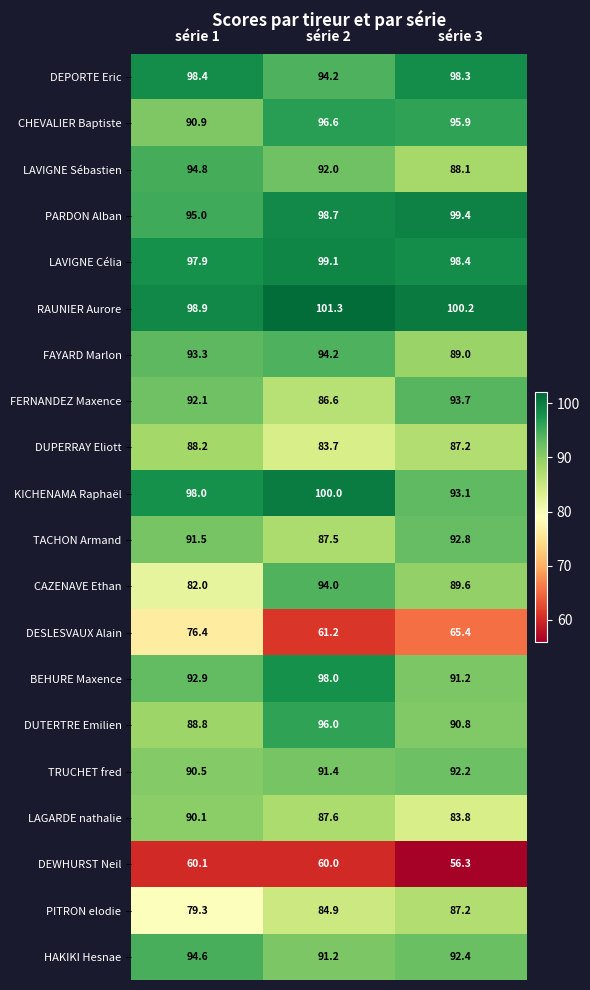

True or false: LAVIGNE Célia has a value of 99.1 at série 2.

True